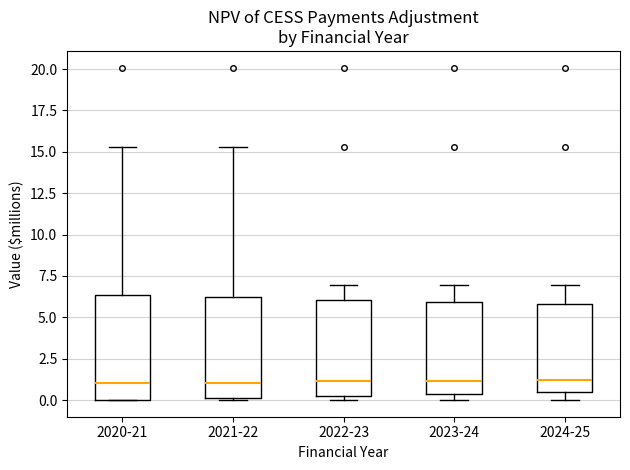

Where does the upper whisker of the box for 2022-23 end on the y-axis? The values are not printed on the chart, so give them approximately, as read against the axis.

7.0